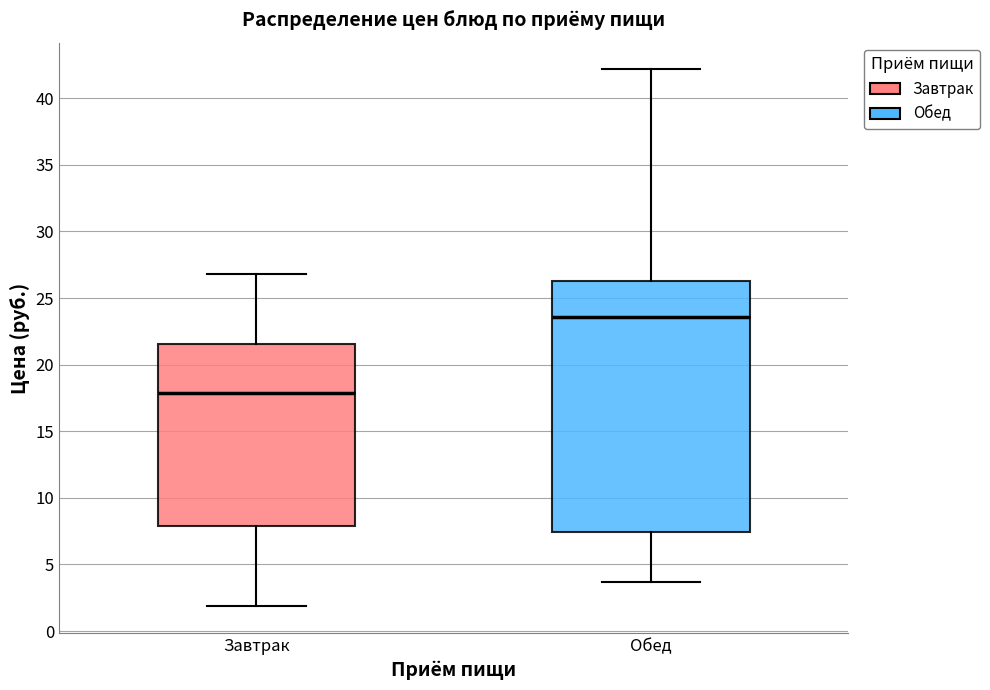

Where does the upper whisker of the box for Обед end on the y-axis? The values are not printed on the chart, so give them approximately, as read against the axis.

42.0